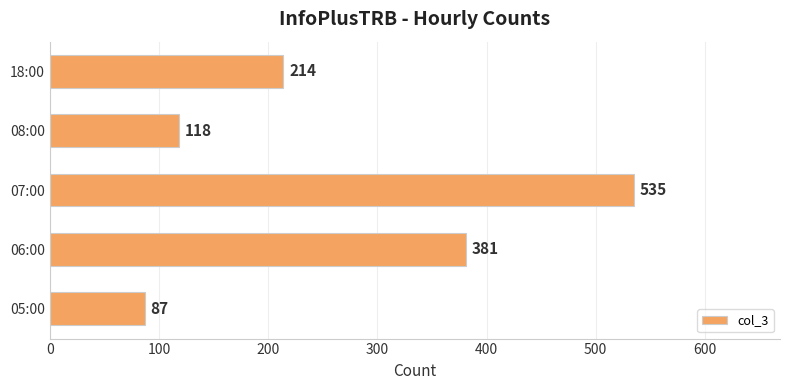

Which category has the highest value across all series?

07:00